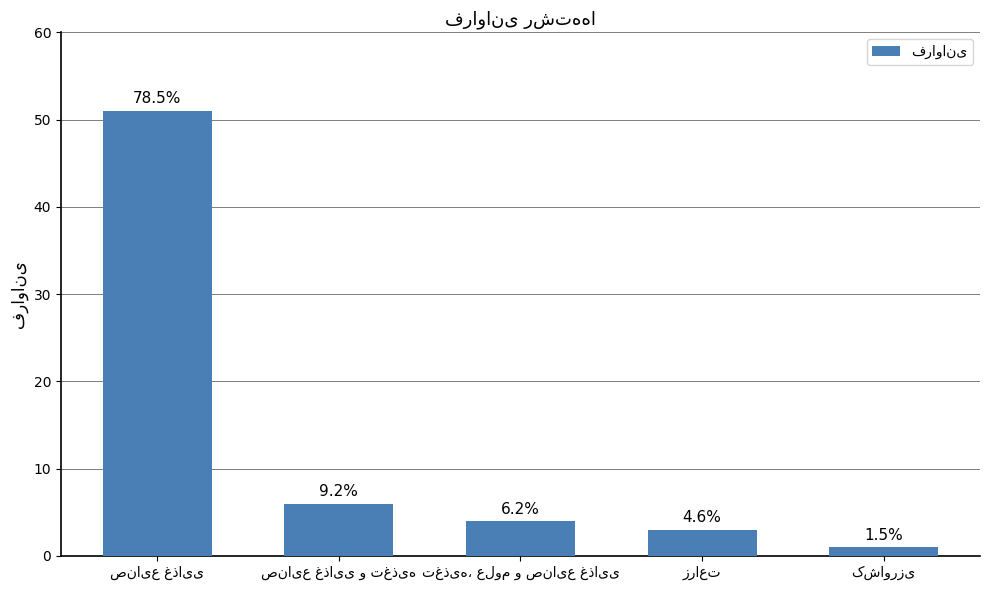

Is it true that the value at کشاورزی is 1?

True